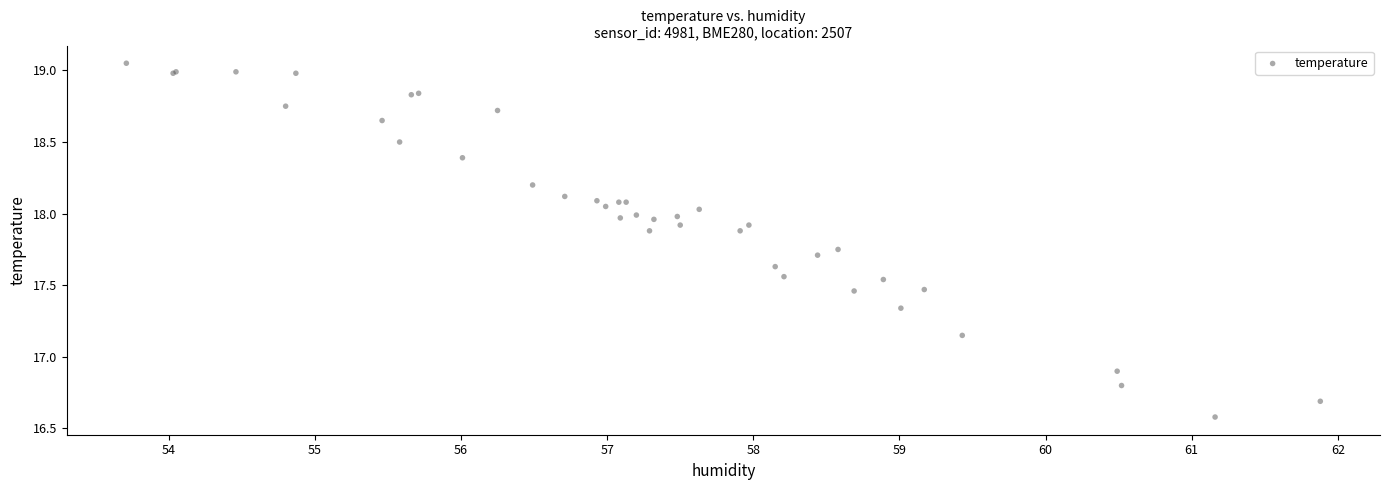

What Y value in the scatter plot is closest to 17?

16.9